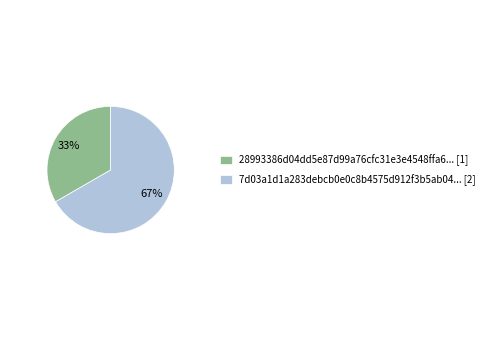

What is the majority slice?

7d03a1d1a283debcb0e0c8b4575d912f3b5ab04... [2]